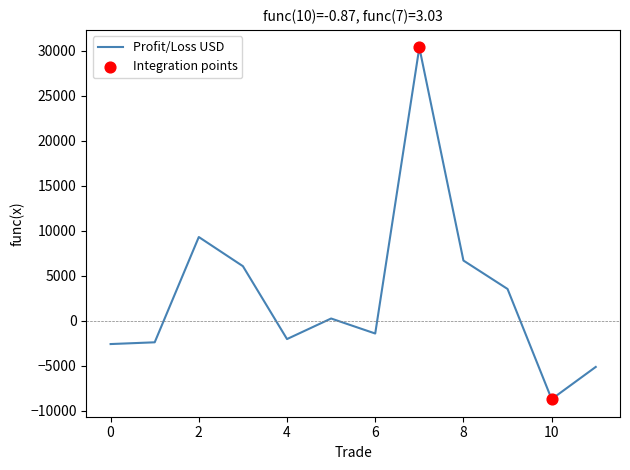

What is the minimum value shown in the chart?

-8700.0